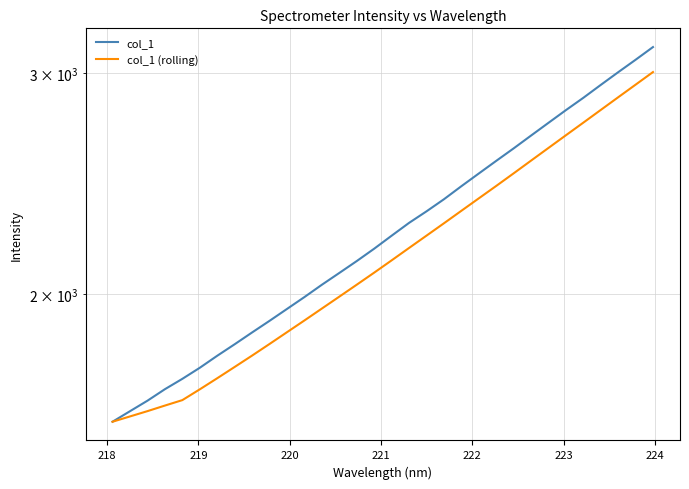

Which series has the largest range (max minus min)?

col_1